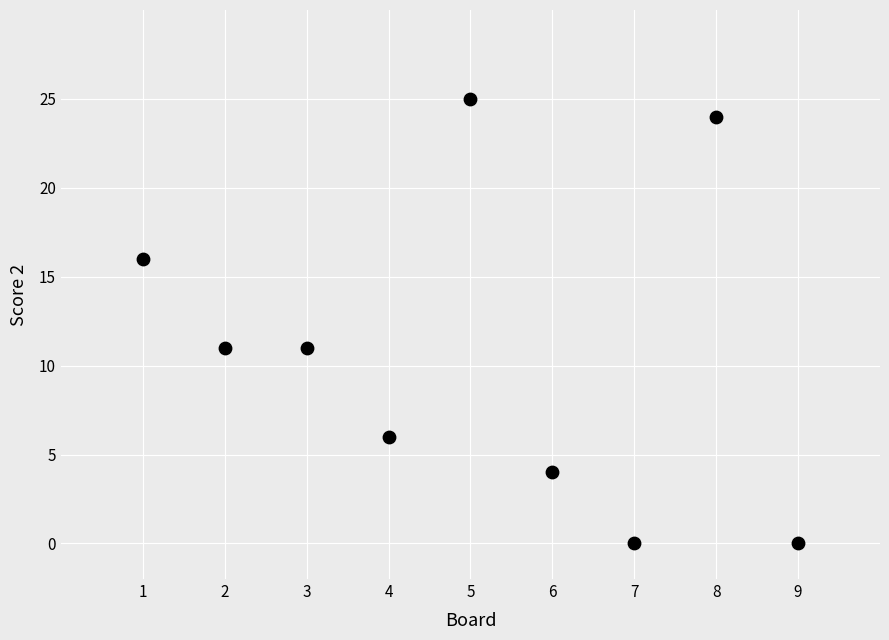

What is the average X value?

5